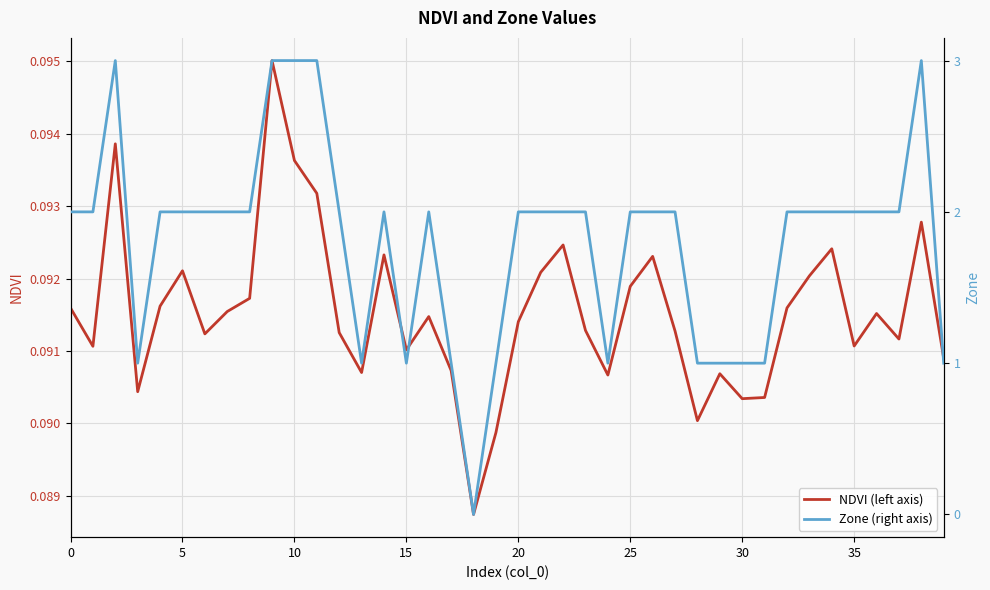

Which series ends up on top after the final intersection of NDVI (left axis) and Zone (right axis)?

Zone (right axis)